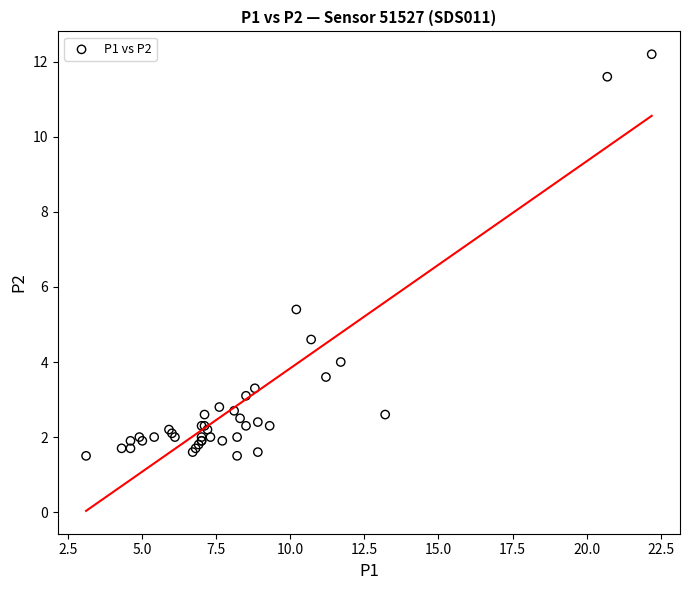

What Y value in the scatter plot is closest to 6?

5.4